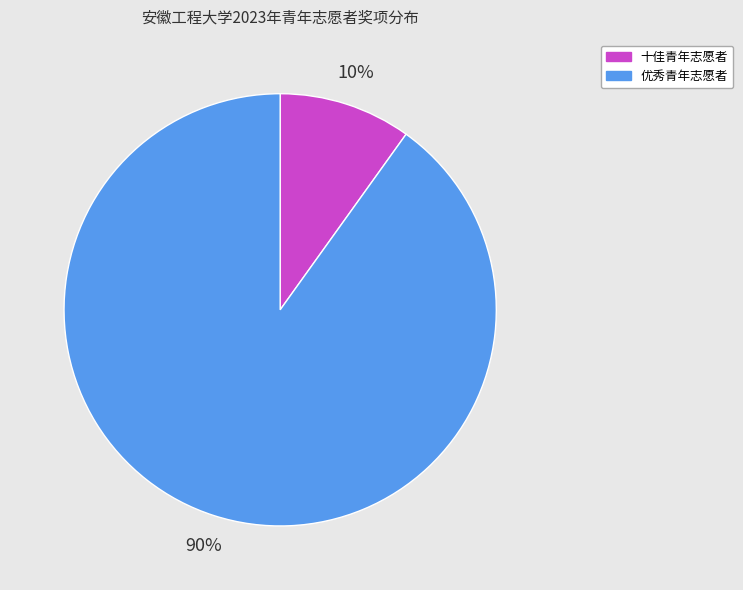

Approximately how many times larger is the value at 十佳青年志愿者 compared to 优秀青年志愿者?

0.1